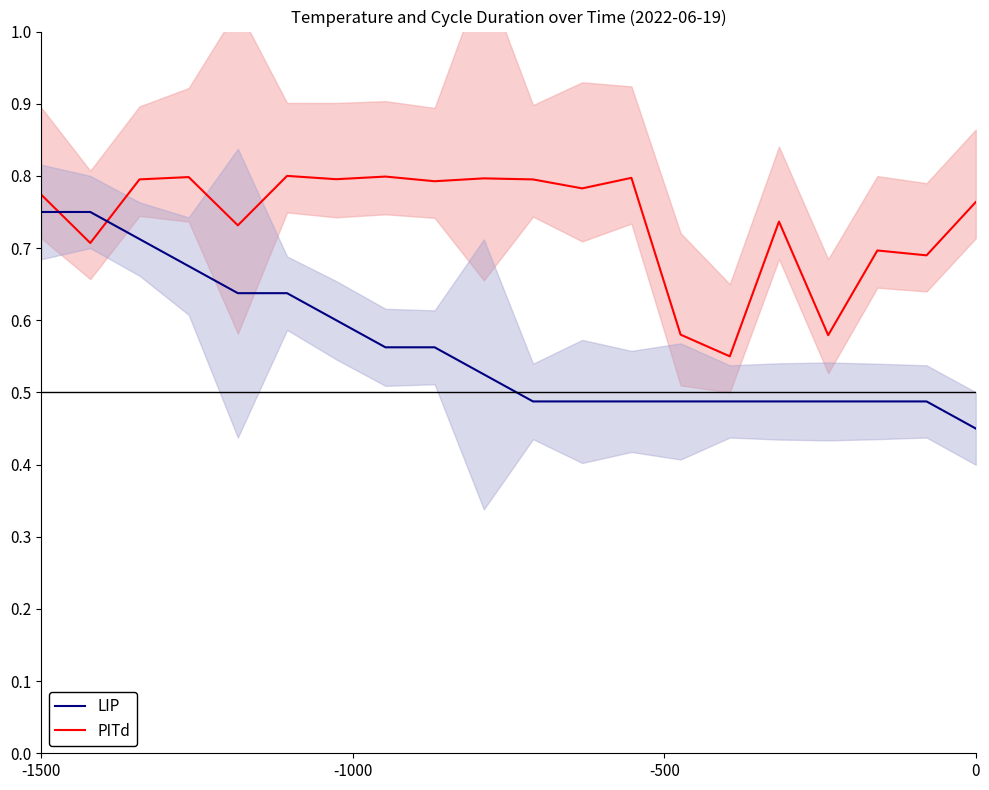

In PITd, how many points are lower than both neighbors (excluding endpoints)?

8